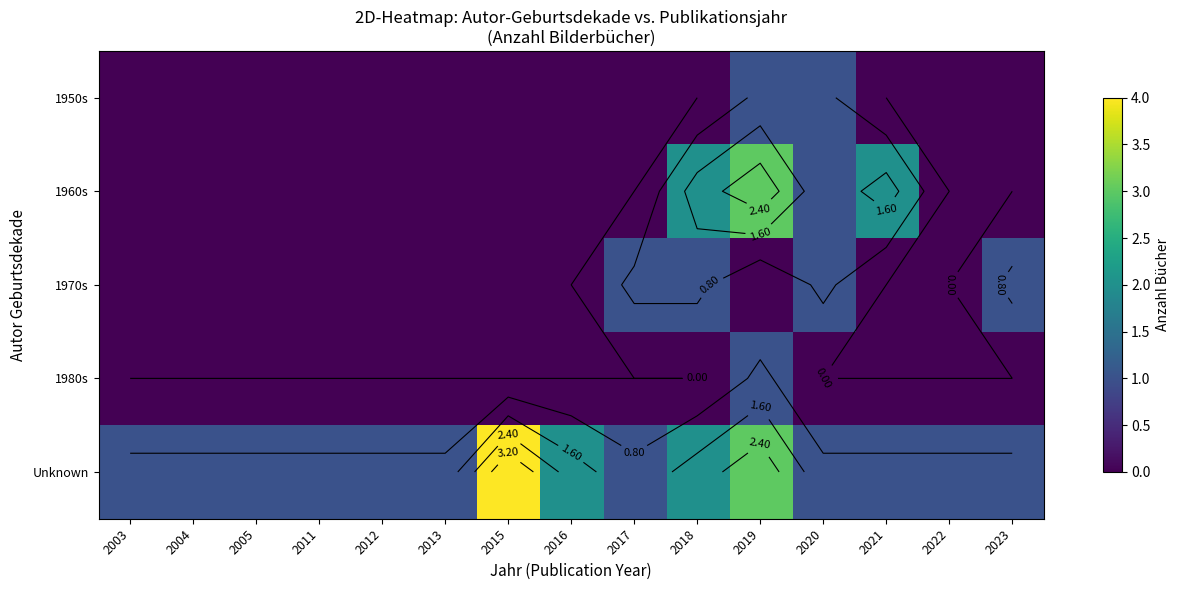

How many values in the 1970s series exceed 0?

4